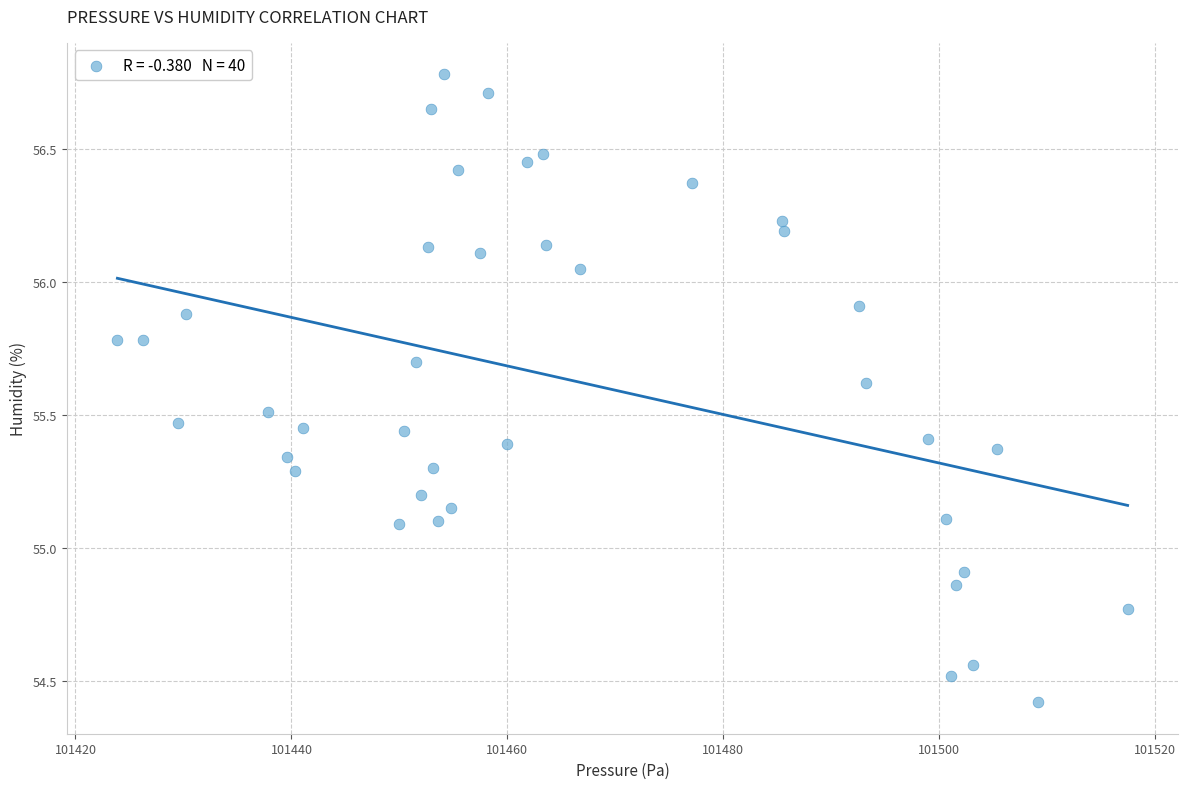

What is the range of Y values (max minus min)?

2.4